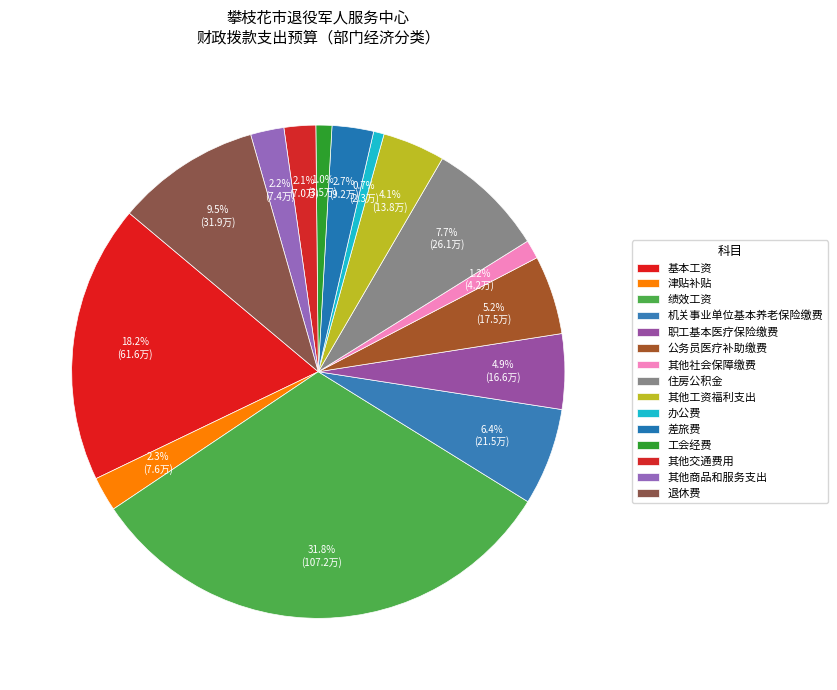

Approximately how many times larger is the value at 绩效工资 compared to 津贴补贴?

14.0